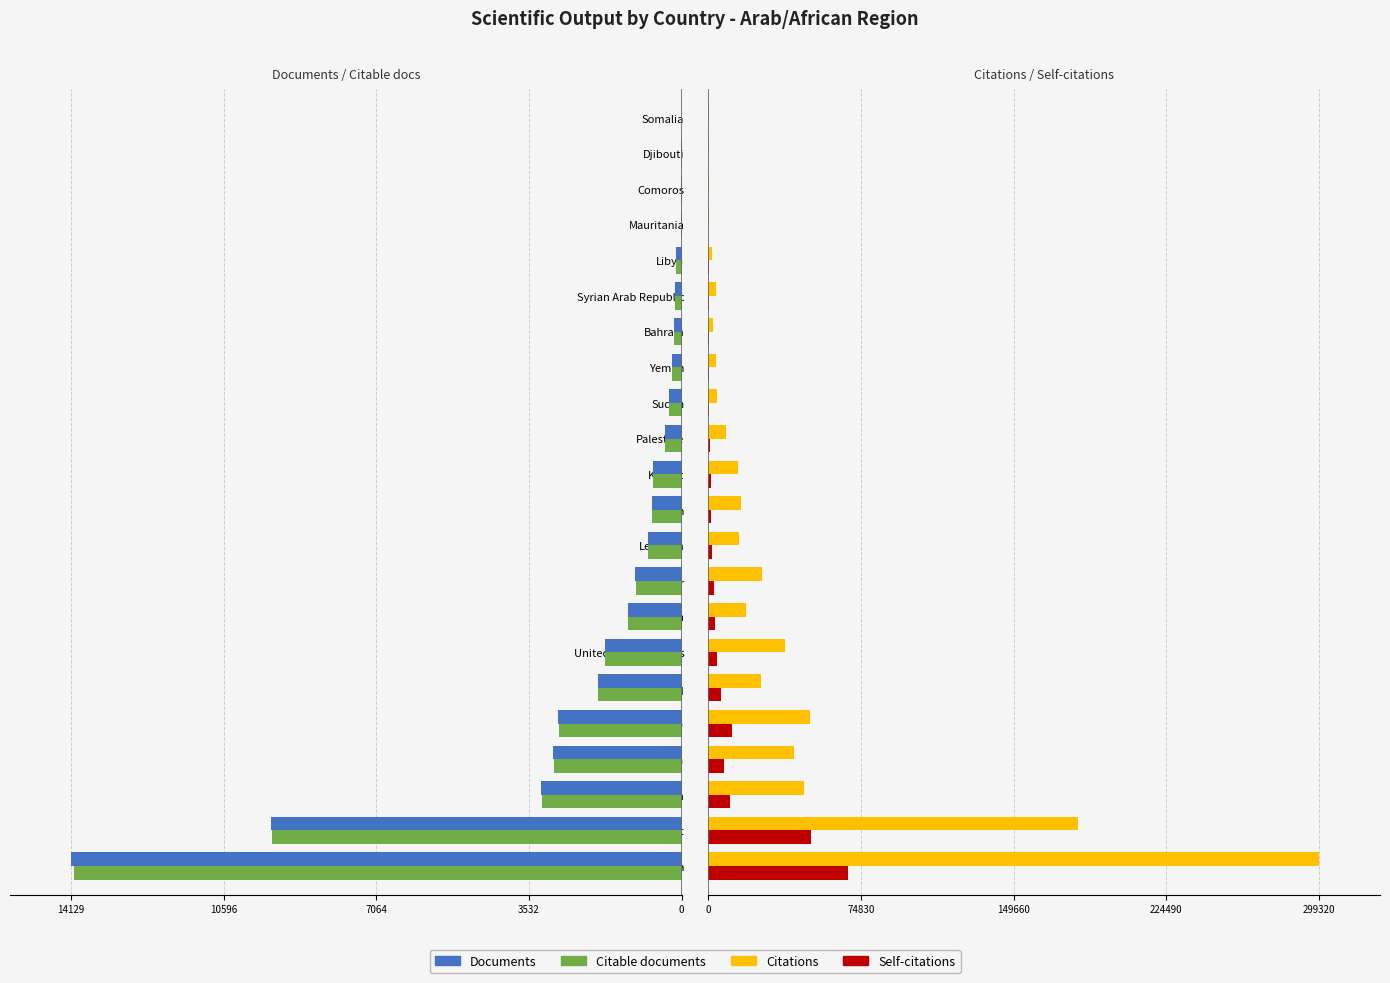

How many bars are there in total?

88